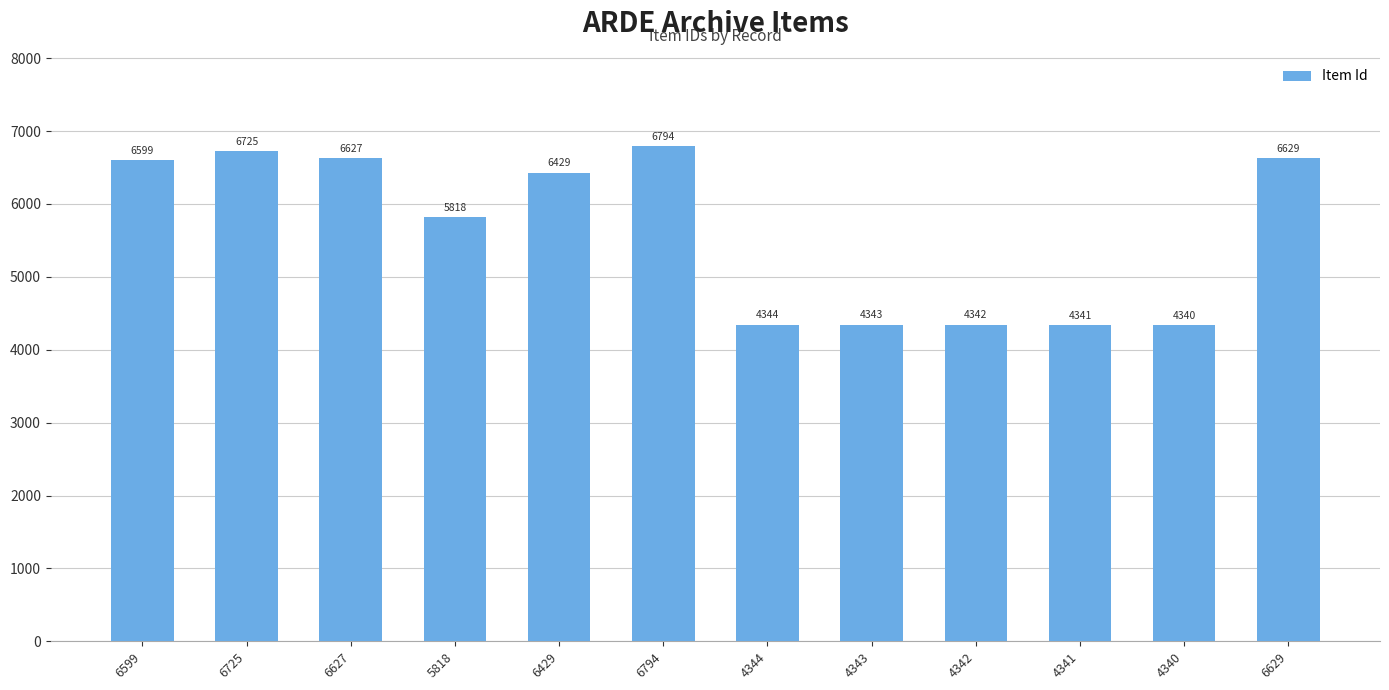

What is the minimum value shown in the chart?

4340